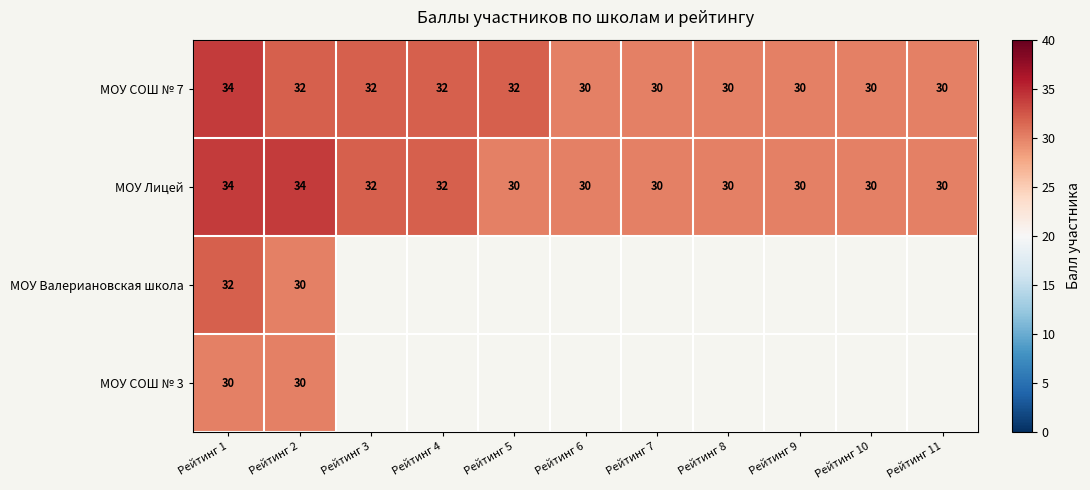

What is the maximum value shown in the chart?

34.0